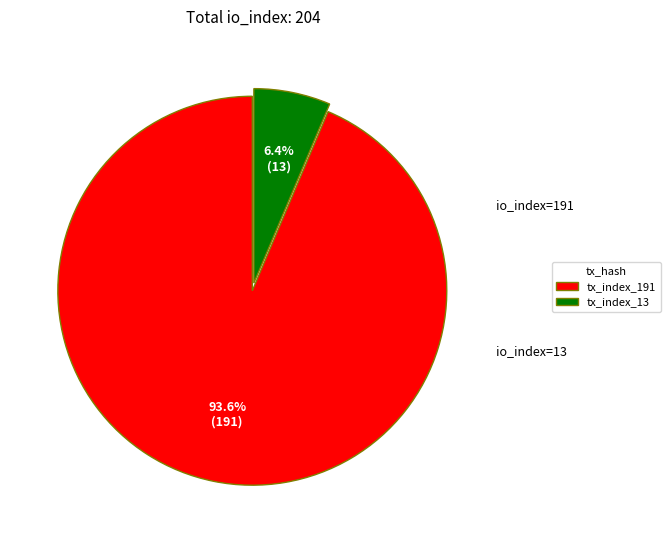

Which category has the biggest portion of the pie?

tx_index_191